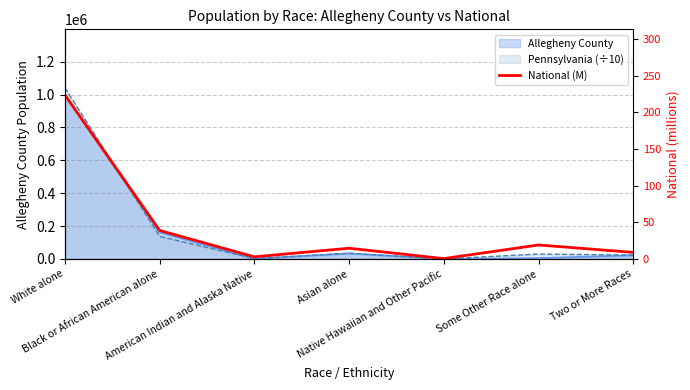

Which category has the lowest value across all series?

Native Hawaiian and Other Pacific